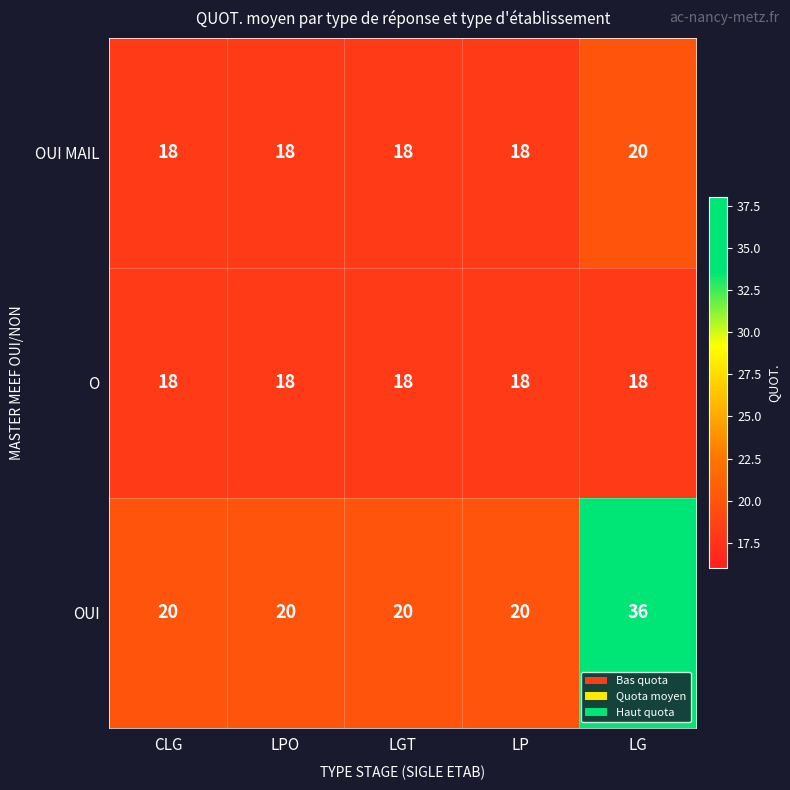

What is the difference between the maximum and minimum values in the OUI series?

16